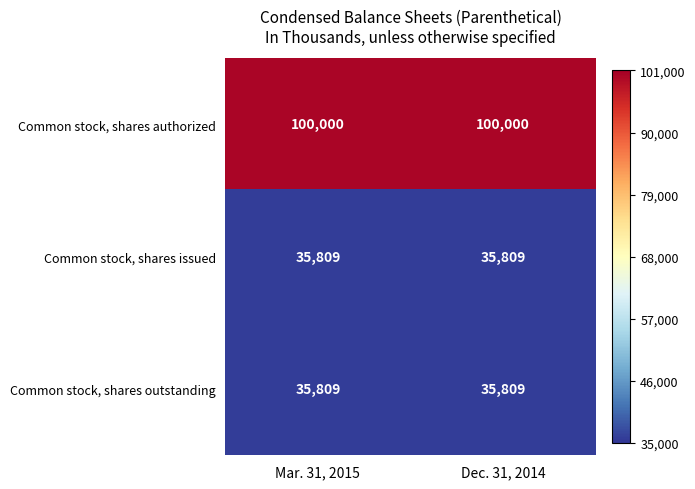

What is the minimum value shown in the chart?

35809